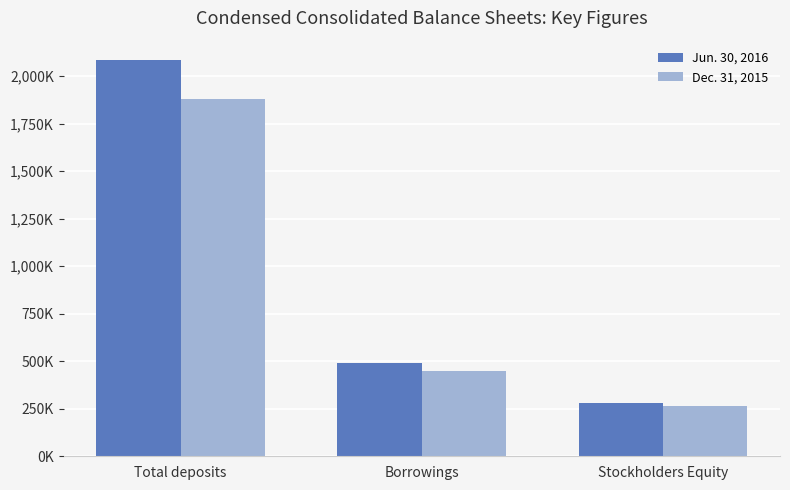

What value does the Jun. 30, 2016 series have at Stockholders Equity, to the nearest 100?

281000